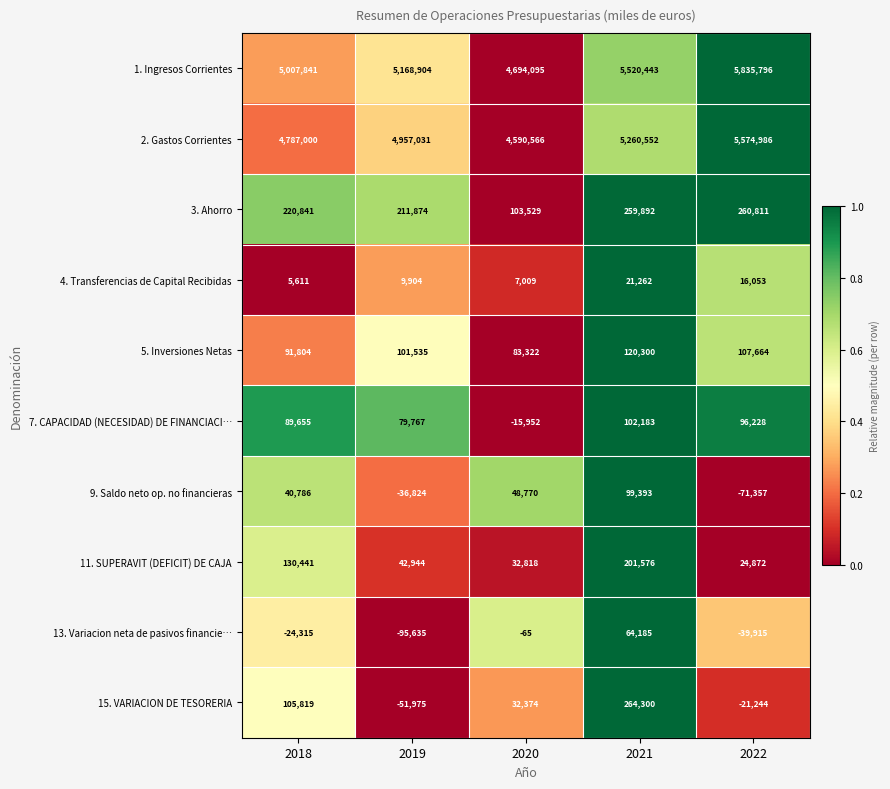

What is the average value of the 9. Saldo neto op. no financieras series?

16154